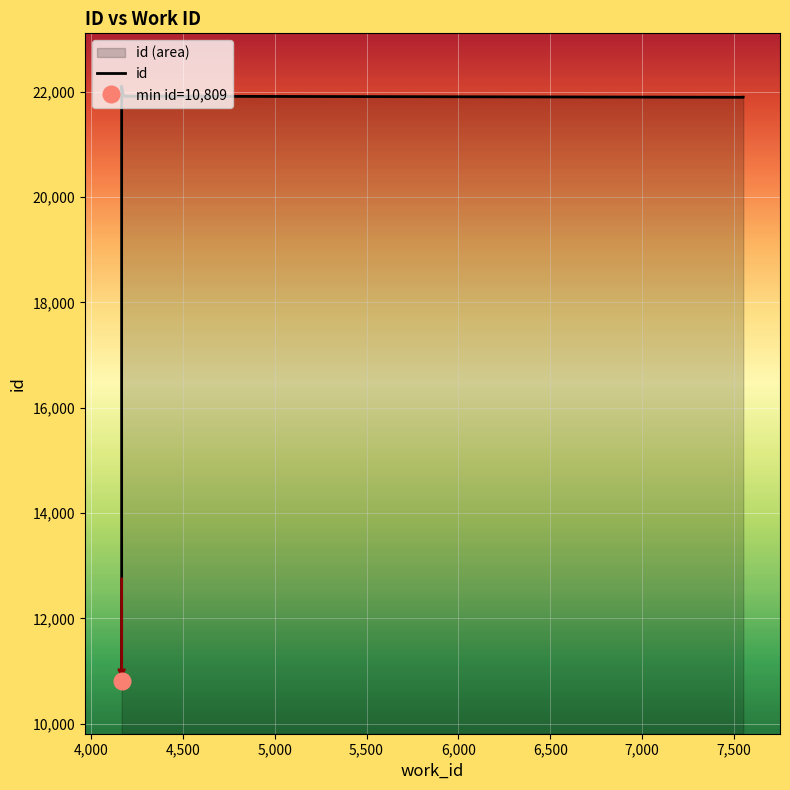

Reading left to right, list all the values displayed in this chart.

10809	22107	21914	21893	21895